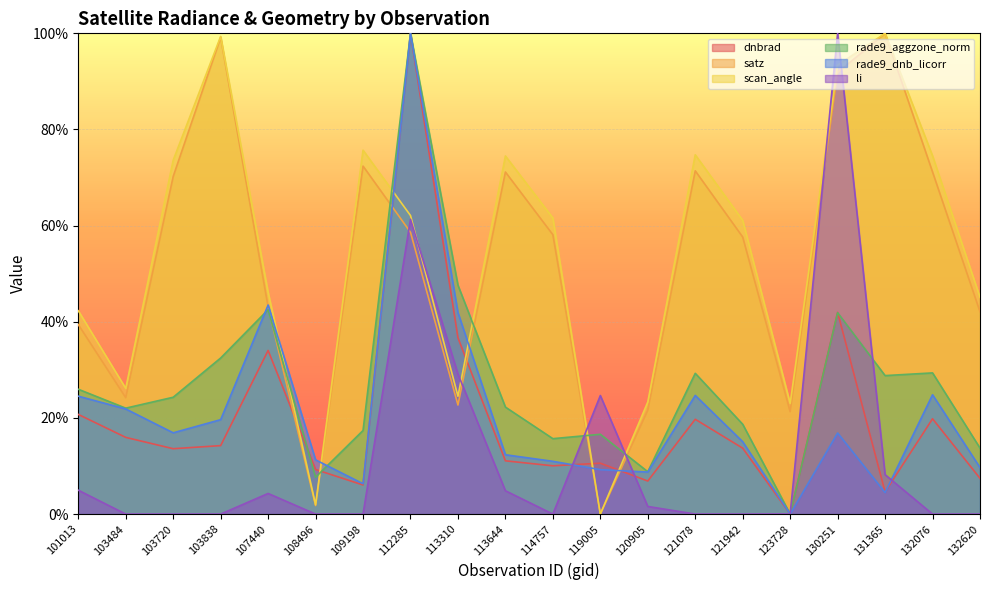

What is the sum of the rade9_dnb_licorr values at 113644 and 119005?

21.6